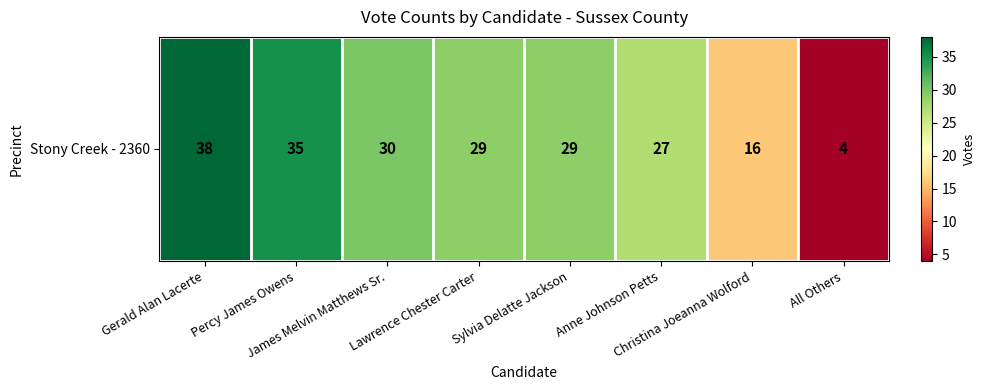

What is the change in value from Lawrence Chester Carter to Anne Johnson Petts?

-2